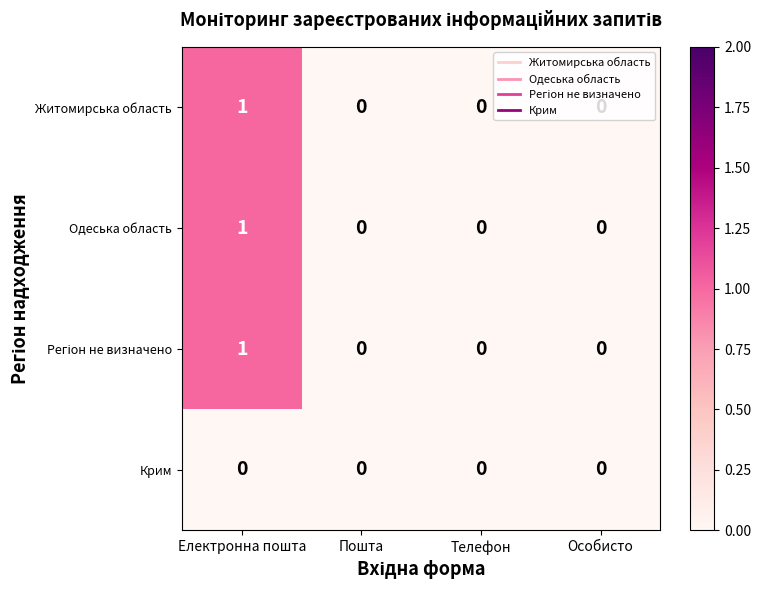

At which category does the chart reach its peak across all series?

Електронна пошта